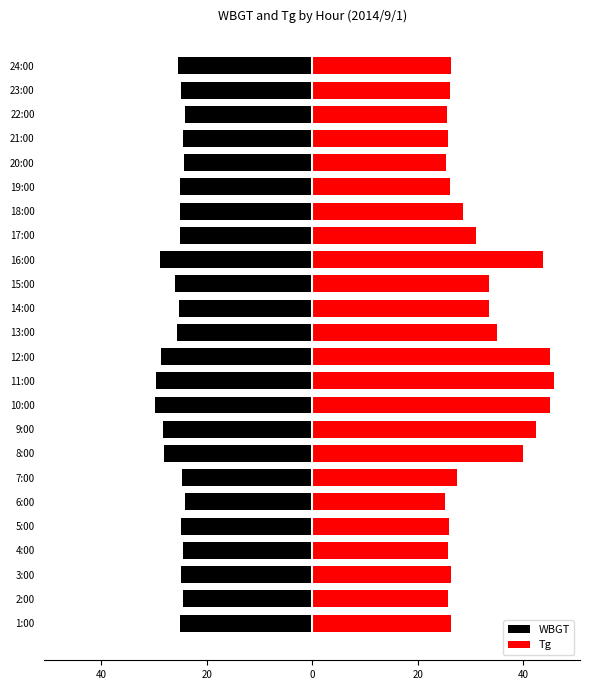

Rank the series at 16:00 from lowest to highest value.

WBGT, Tg